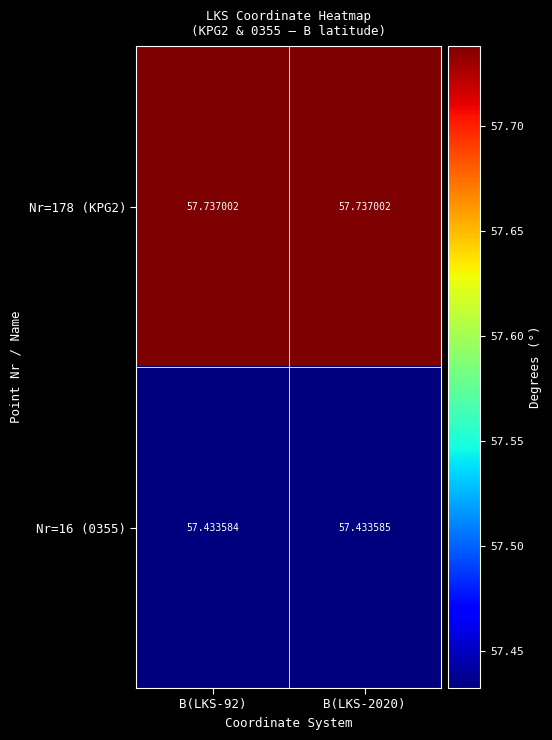

Between B(LKS-92) and B(LKS-2020), which series saw the biggest shift?

Nr=16 (0355)